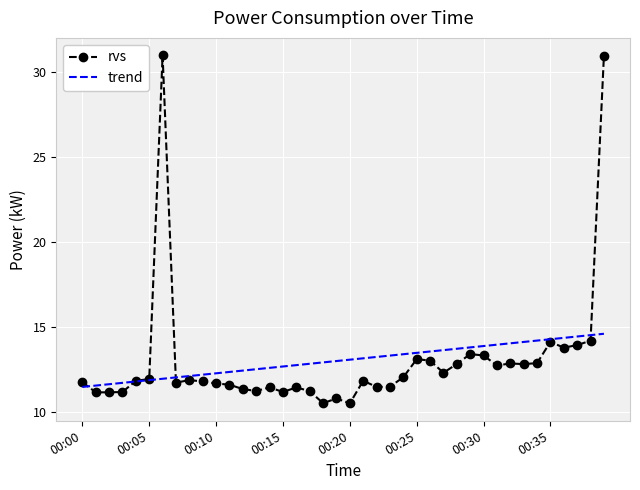

List the series in order of their peak value, lowest first.

trend, rvs